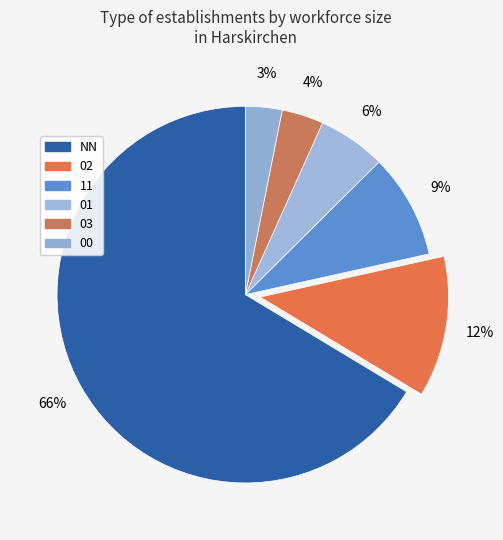

Which slice is the largest?

NN